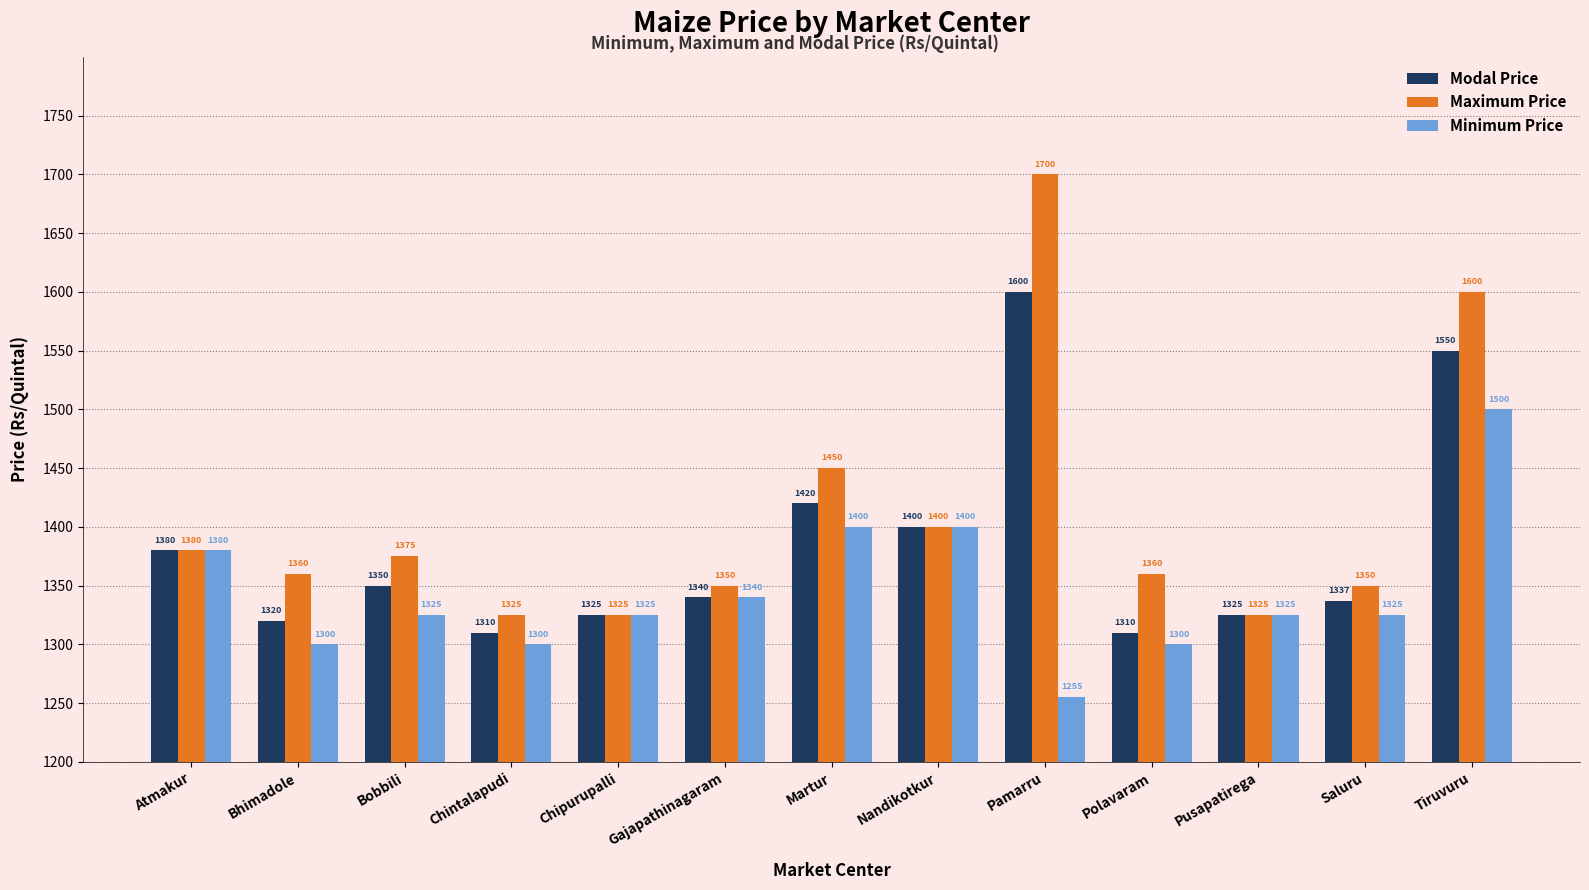

What is the greatest value displayed?

1700